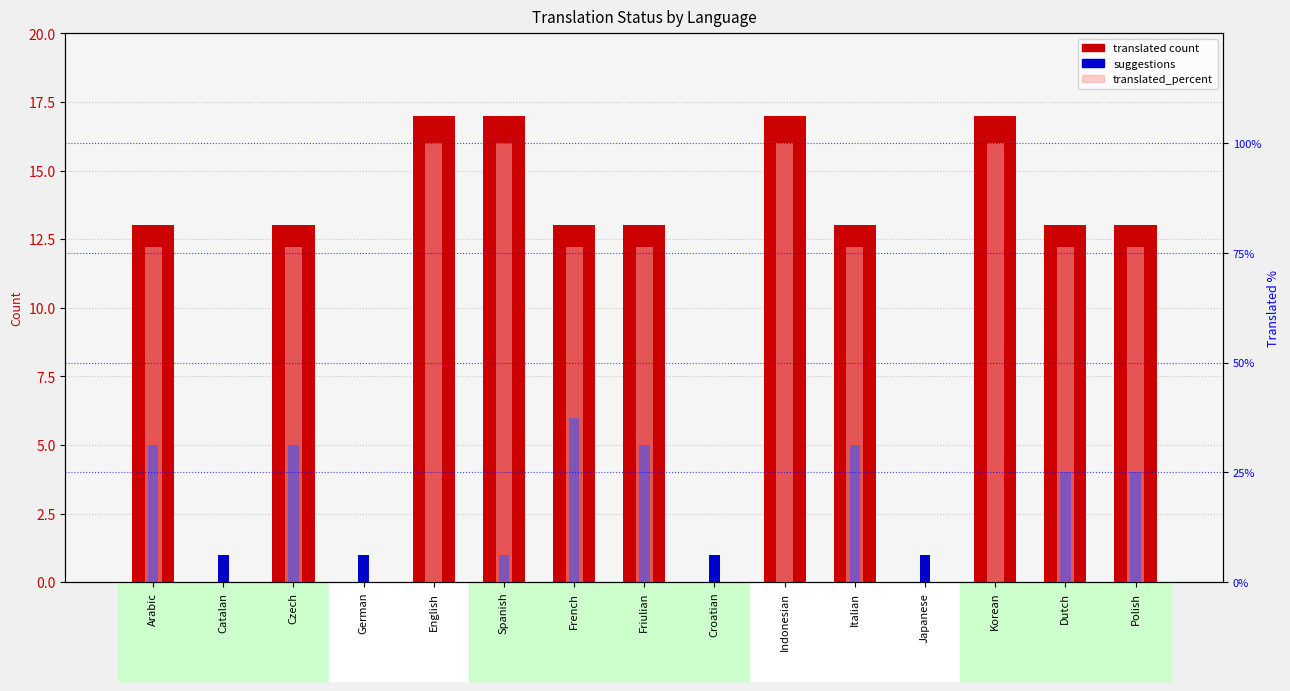

What is the highest value of the translated count series?

17.0